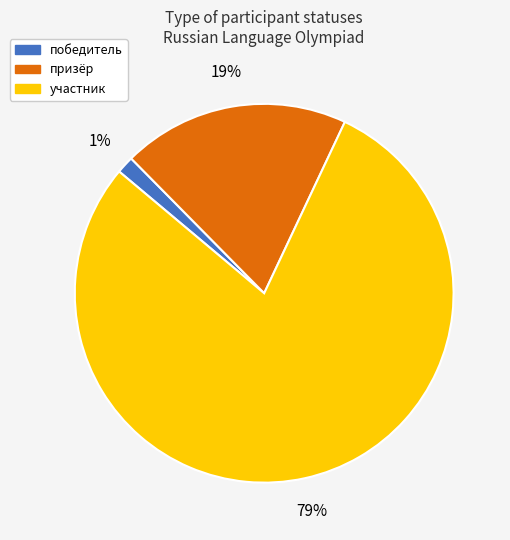

To the nearest percent, what portion does победитель represent?

1%